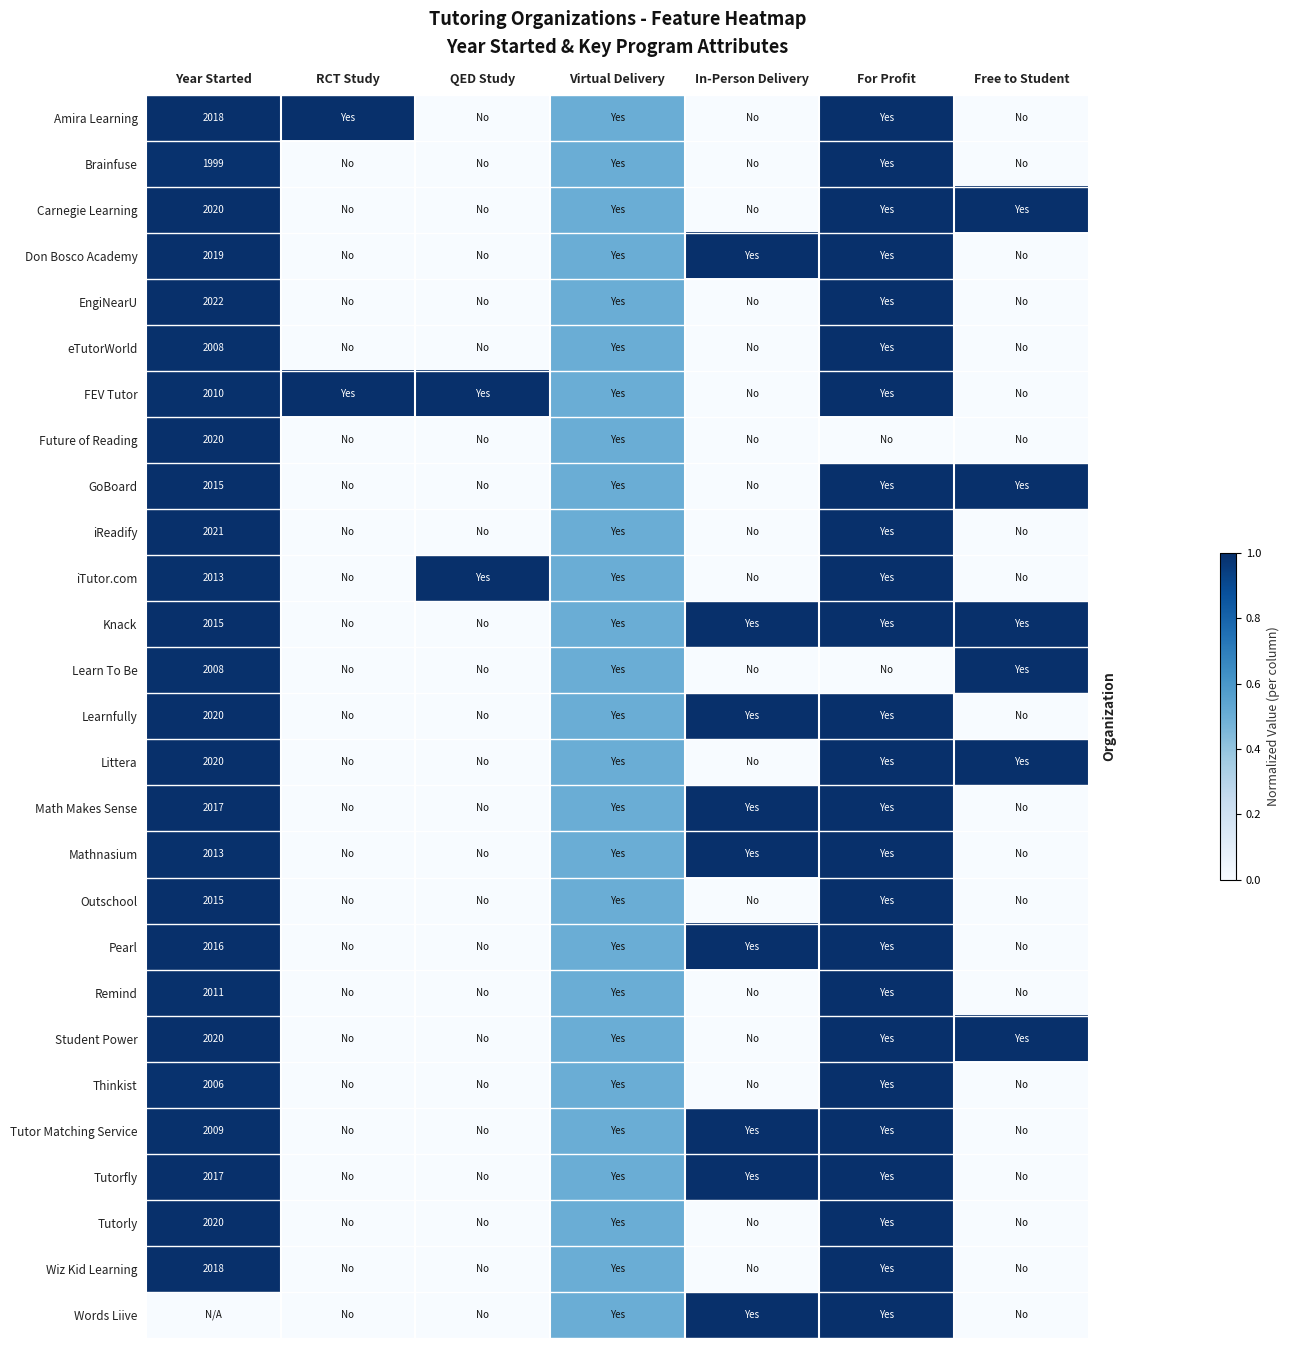

True or false: Future of Reading has a value of 2020.0 at Year Started.

True